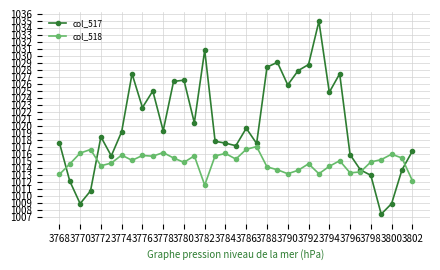

What is the value of the col_517 point at the 29th from the left?

1015.9